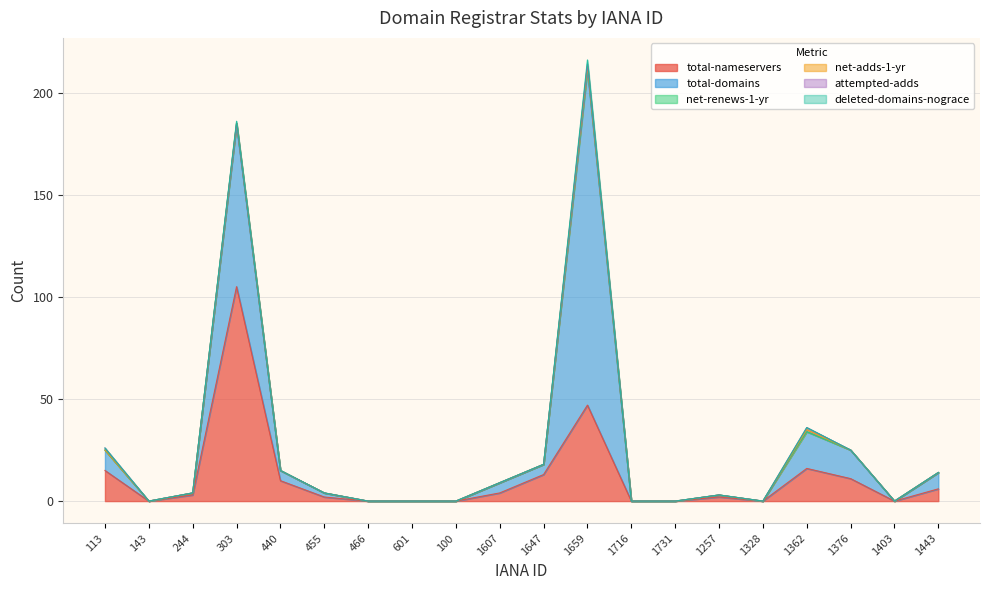

How many positive values does the total-domains series have?

12